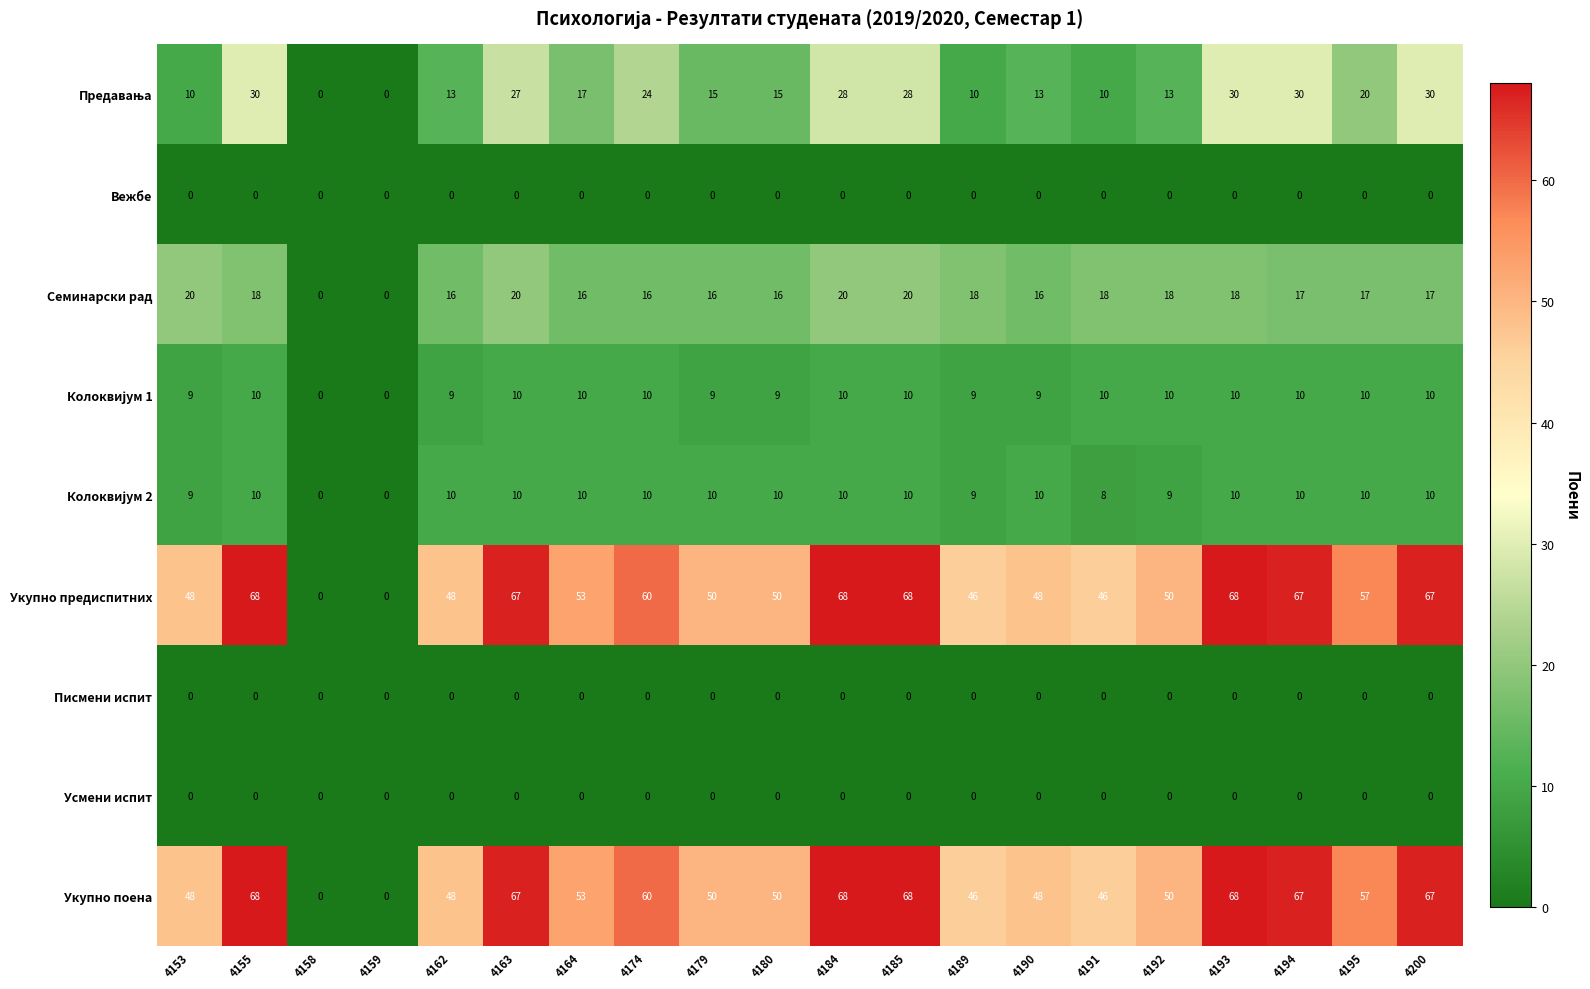

Is the value of Усмени испит at 4194 greater than the value of Семинарски рад at 4155?

No